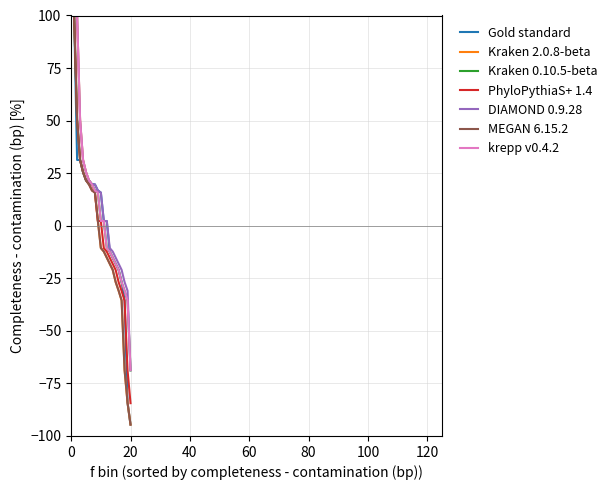

What is the maximum value for DIAMOND 0.9.28?

100.0